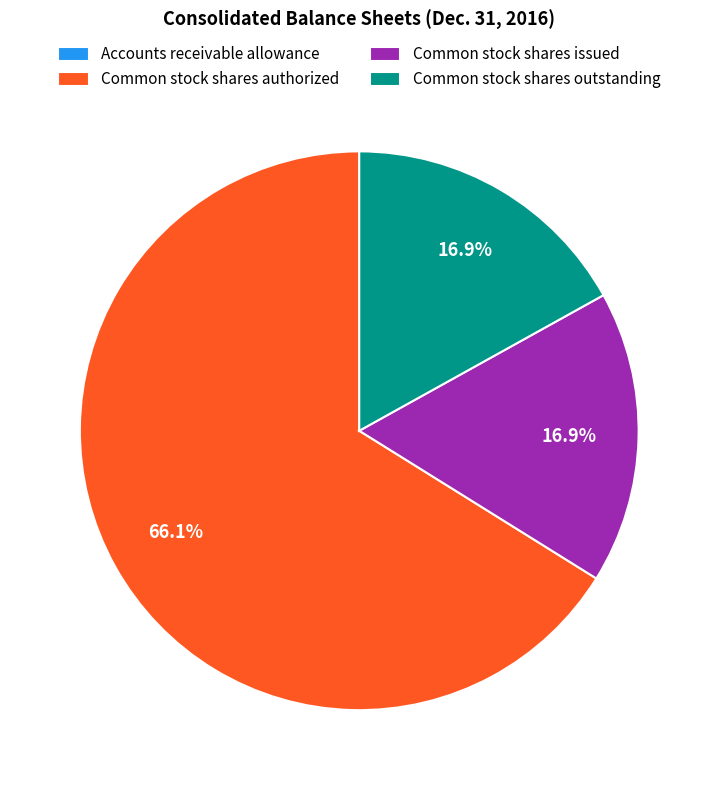

What is the largest slice in the pie chart?

Common stock shares authorized